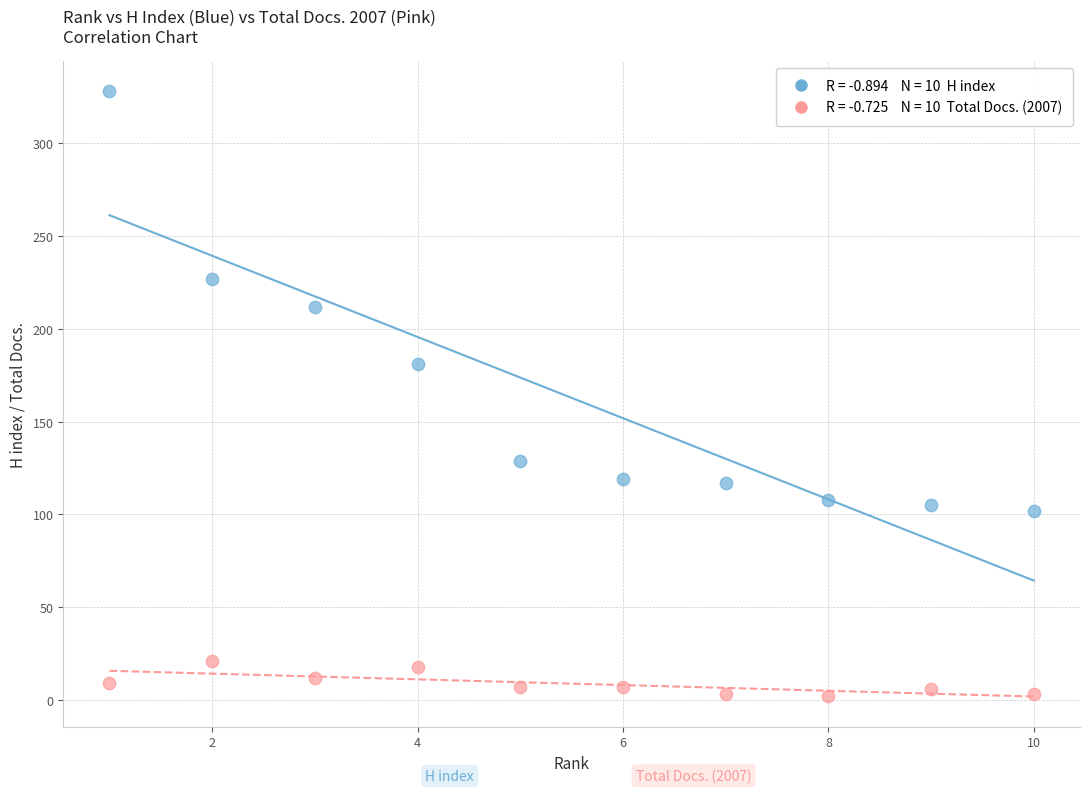

Across all series, what Y value is closest to 165?

181